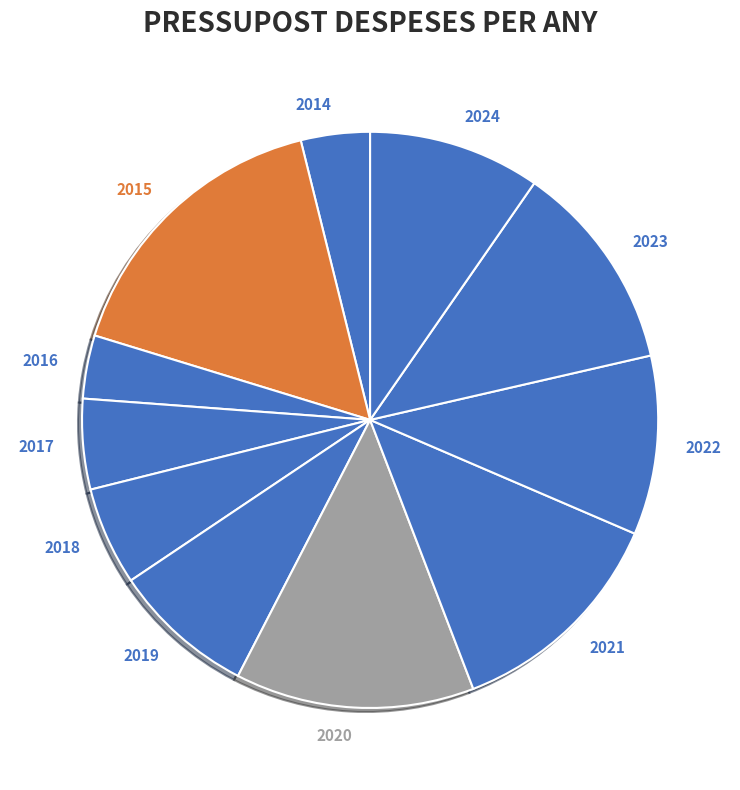

To the nearest percent, what is the average slice percentage?

9%